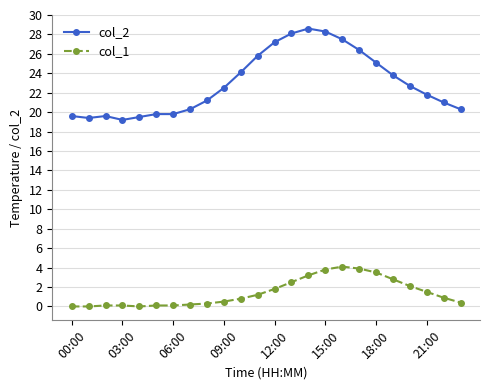

How many data points does each series have?

24